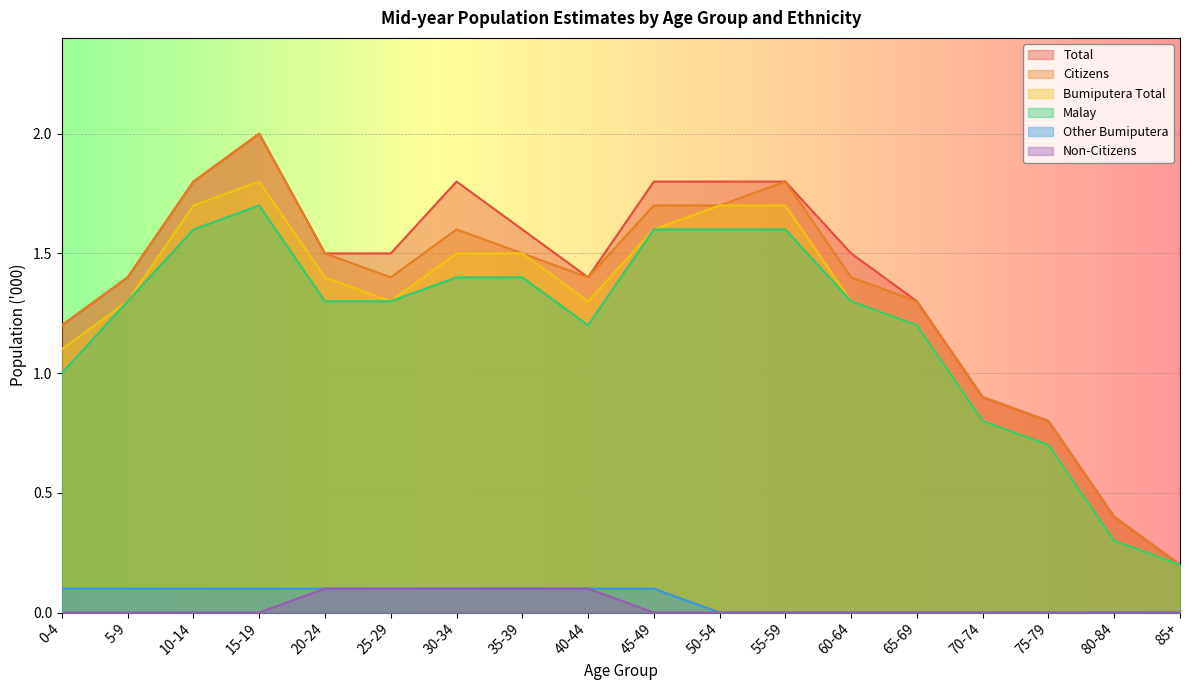

What is the value of the Bumiputera Total point at the 9th from the left?

1.3